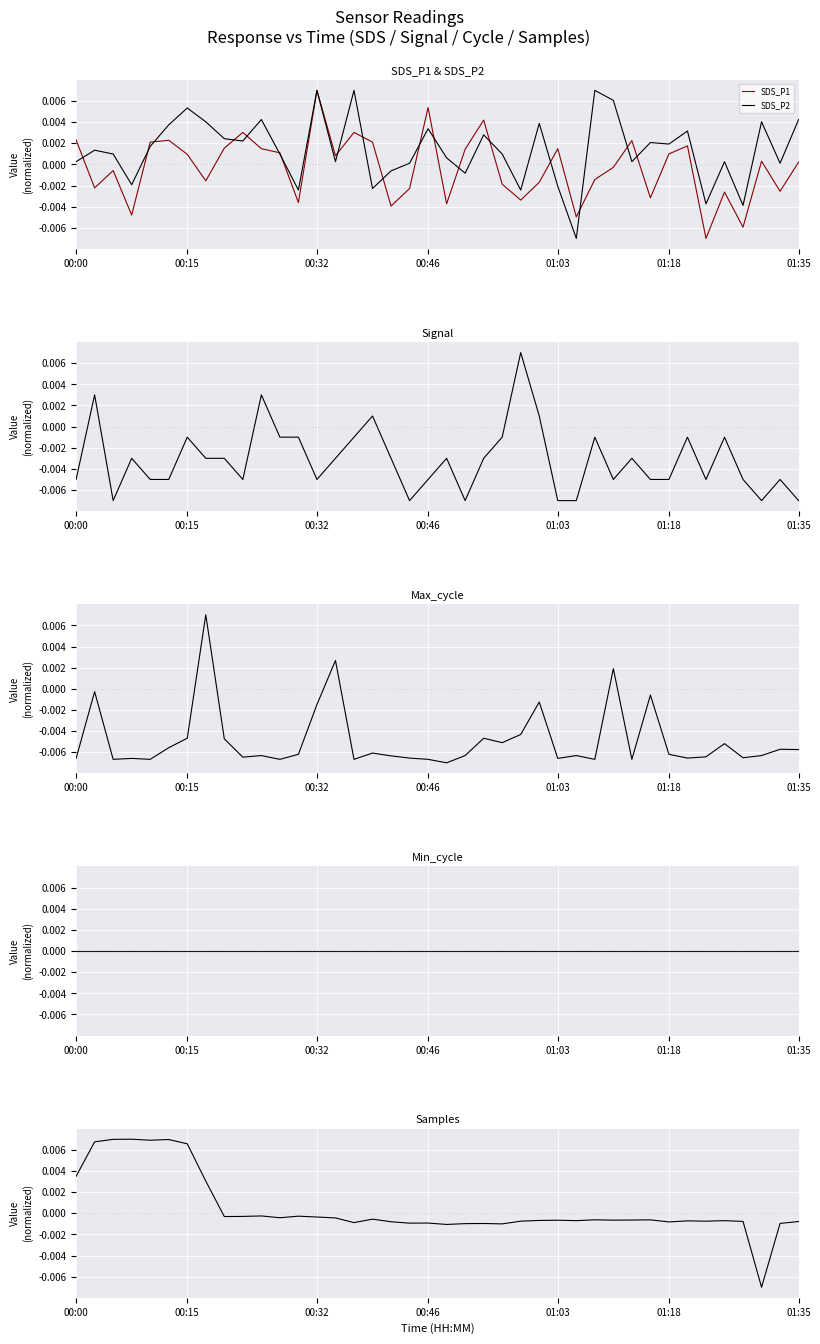

How many intersections are there between Signal and SDS_P2?

8